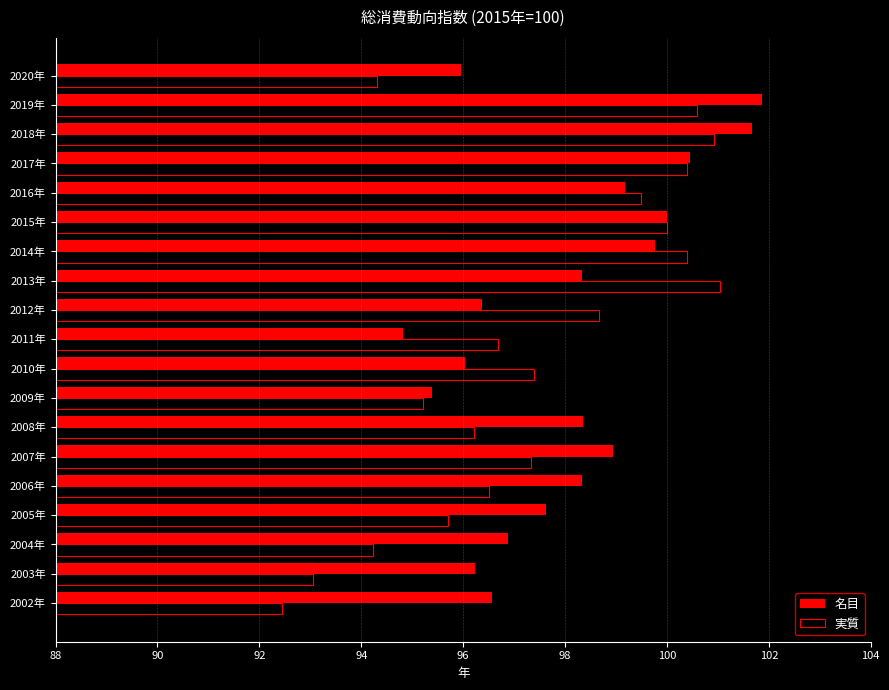

The 名目 series shows 100.0 at 2015年. True or false?

True